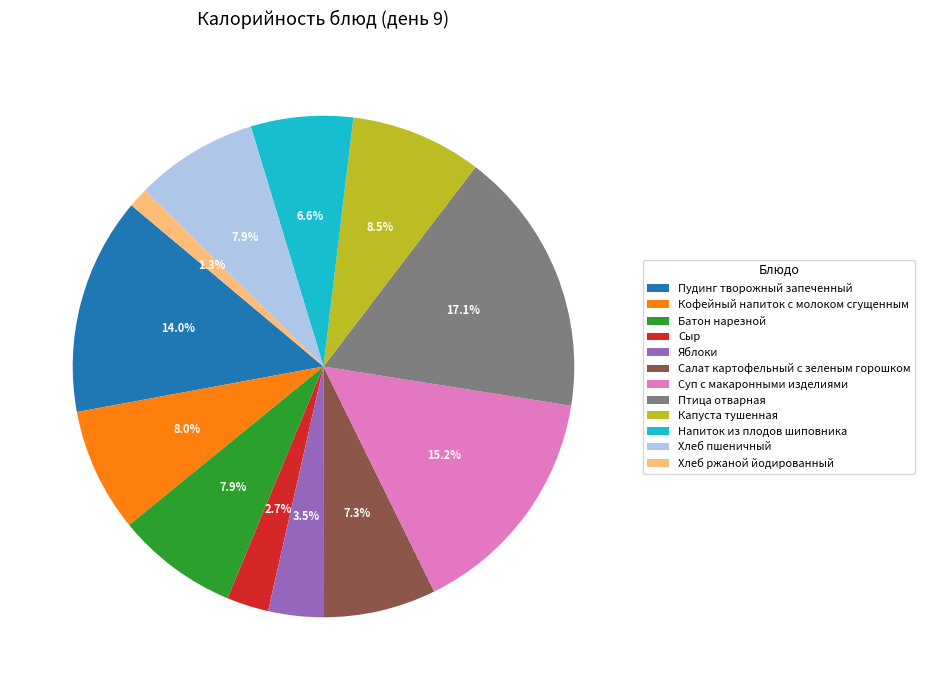

Approximately how many times larger is the value at Хлеб пшеничный compared to Батон нарезной?

1.0